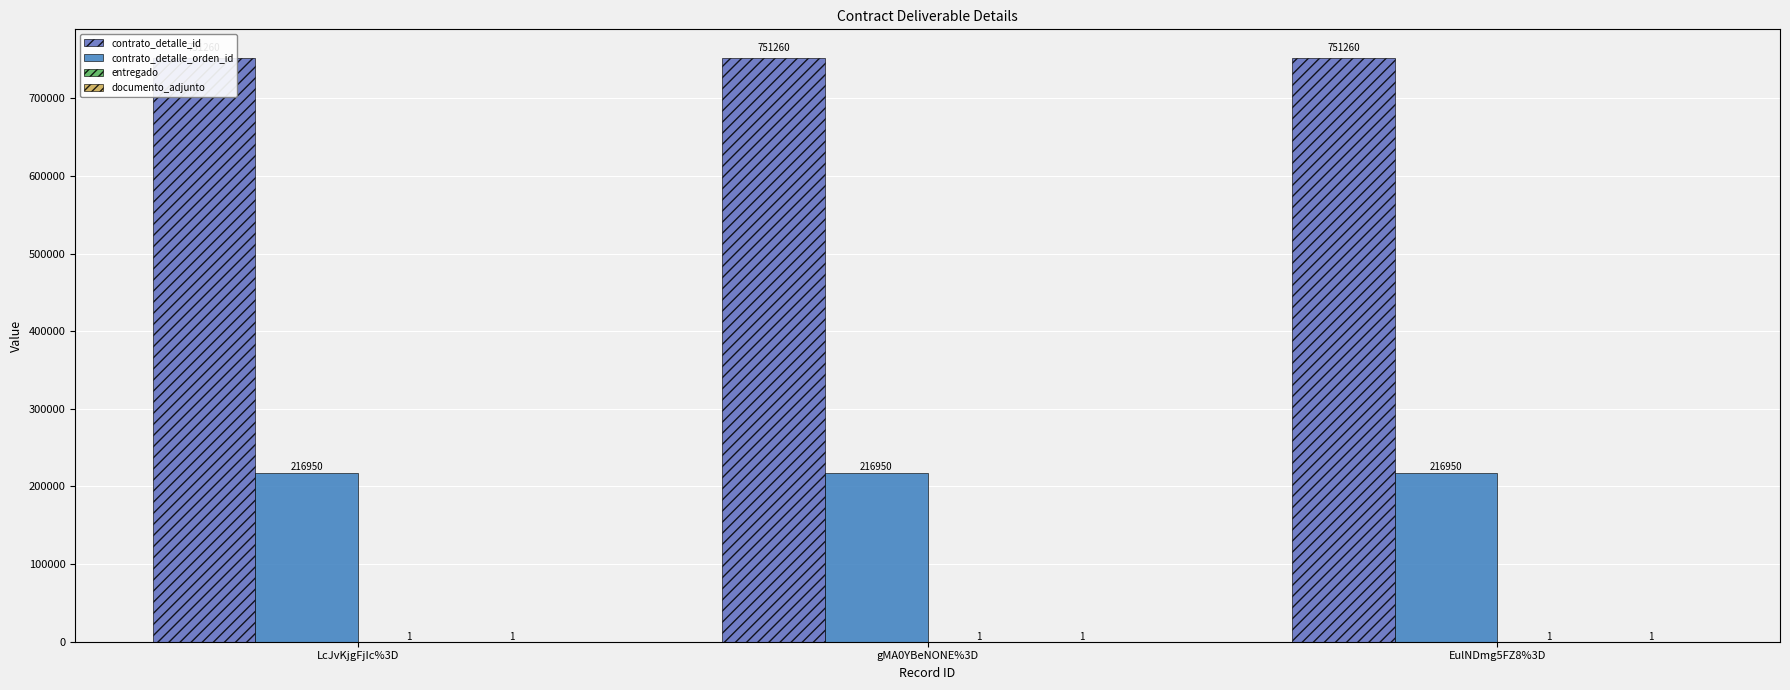

What position from the right is LcJvKjgFjIc%3D?

3